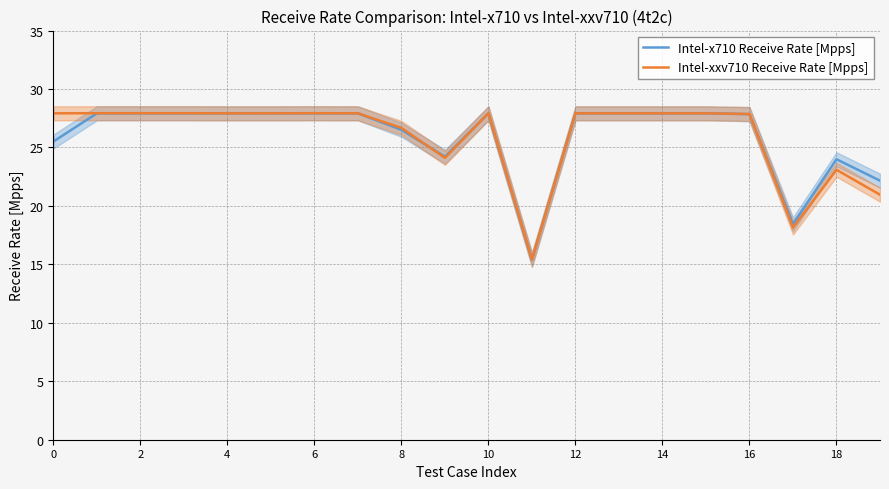

How many data points in Intel-x710 Receive Rate [Mpps] are above 27?

13